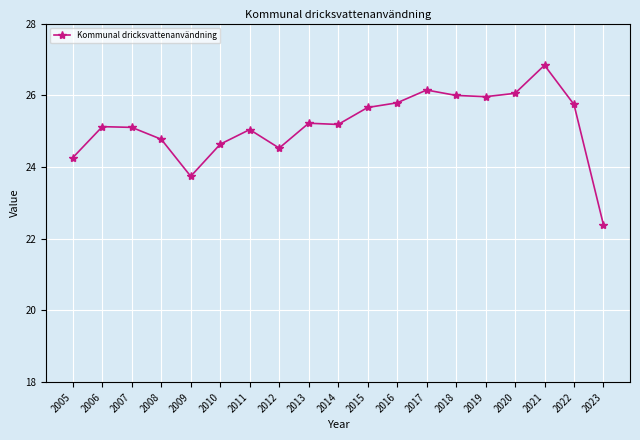

True or false: the data shows 38.7 at 2013.

False